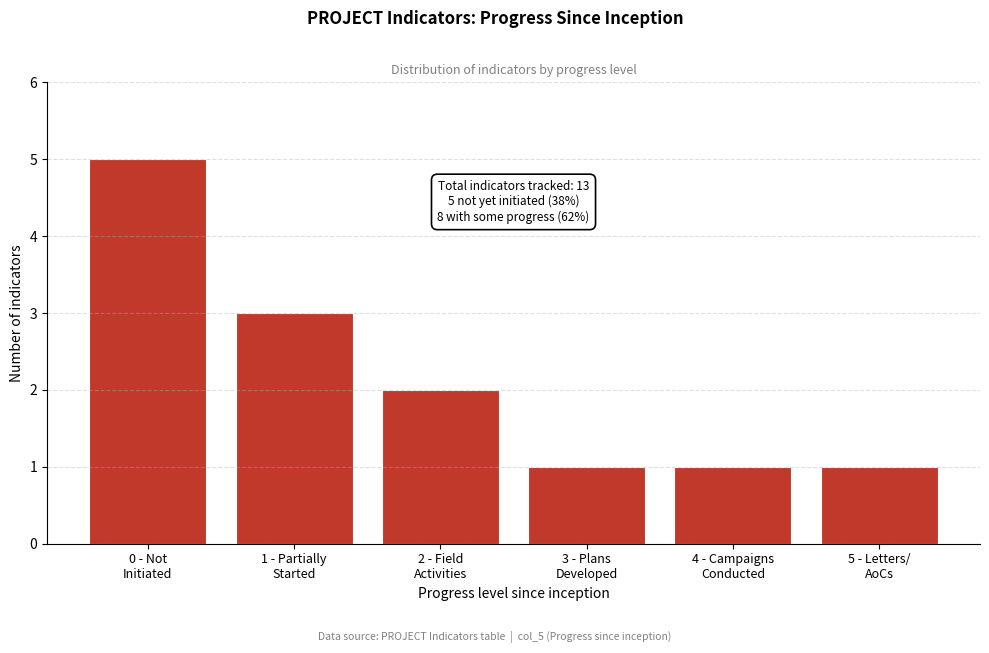

Reading left to right, transcribe all the data shown in this chart.

5	3	2	1	1	1